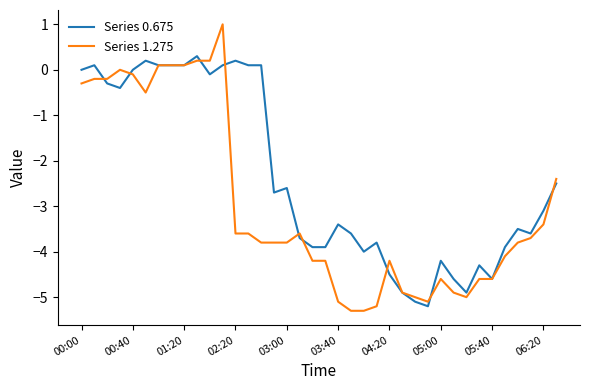

Which series has the largest total across all categories?

Series 0.675